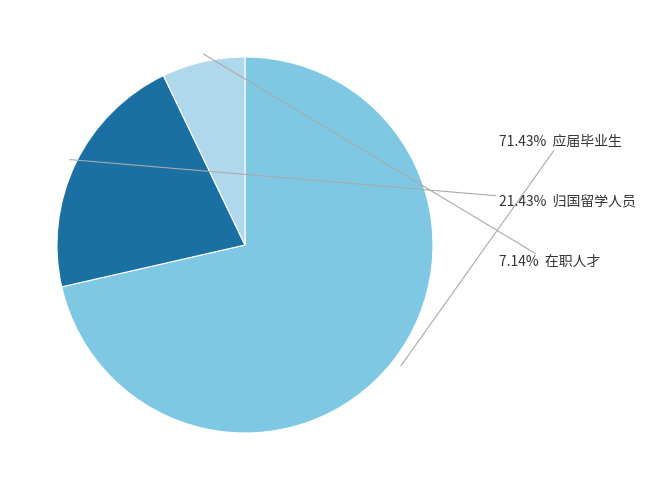

Count the number of slices in the pie.

3